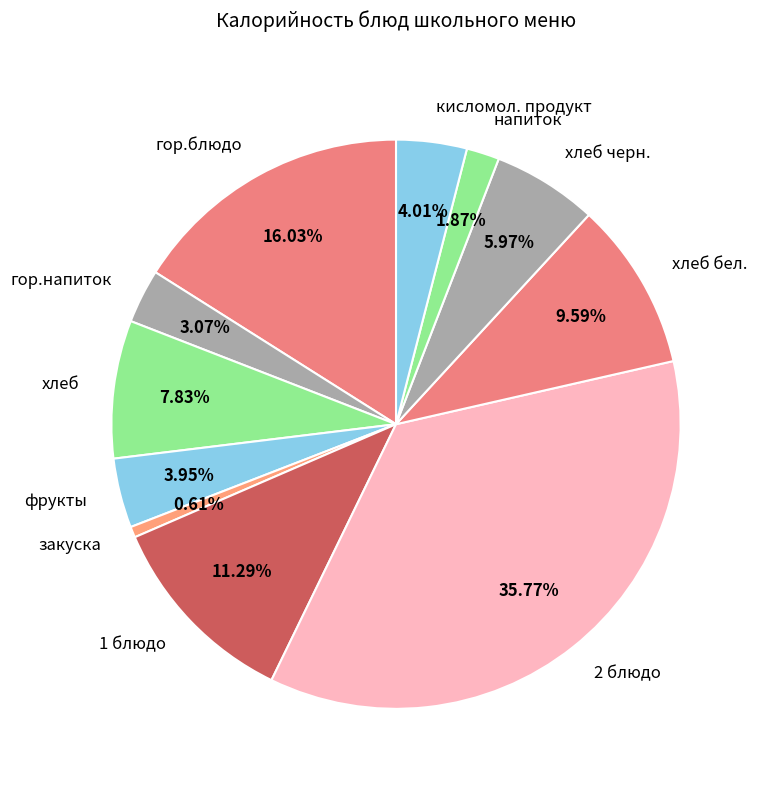

Is хлеб бел. the majority of the pie?

No